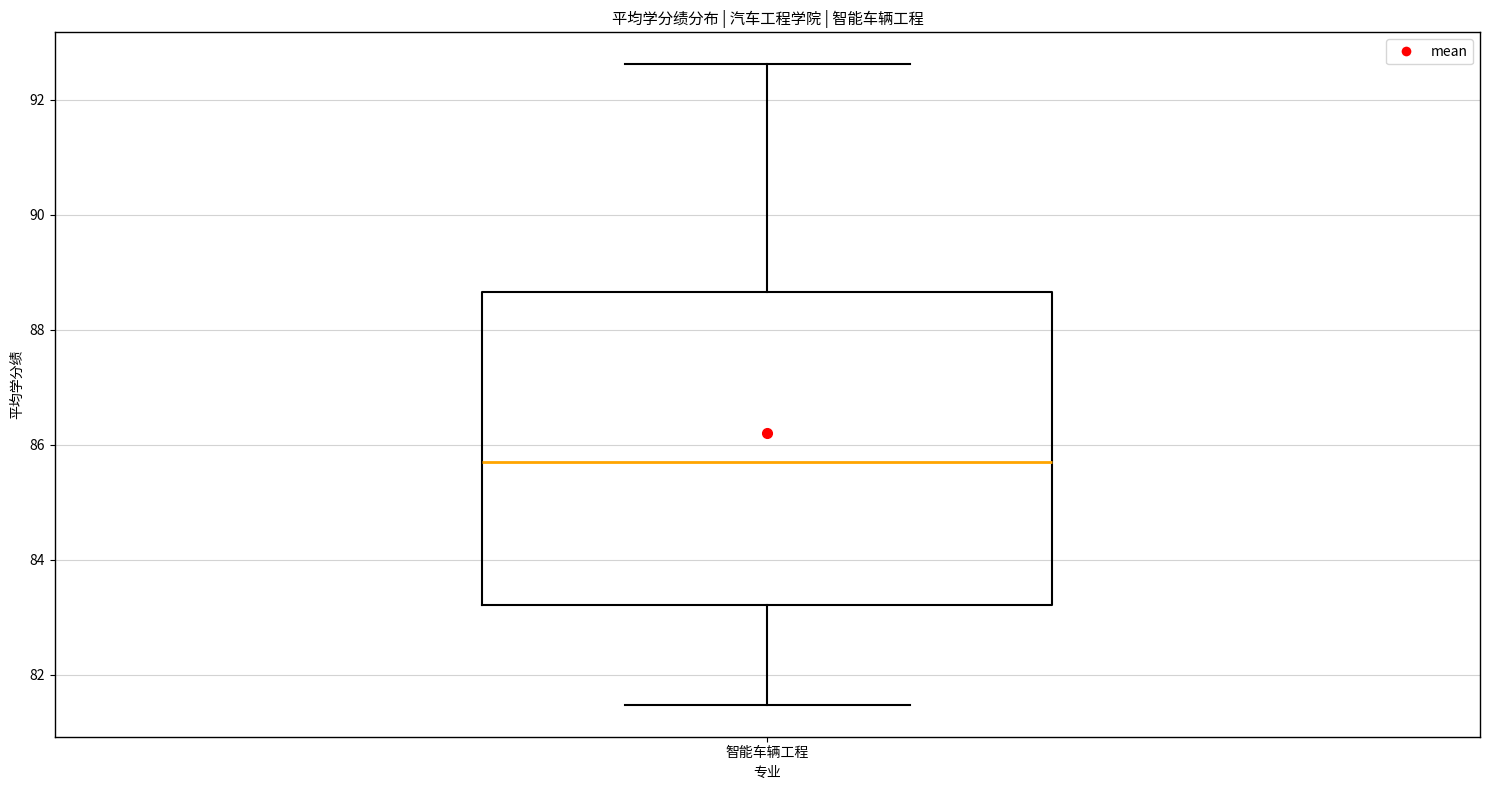

Where does the upper whisker of the box for 智能车辆工程 end on the y-axis? The values are not printed on the chart, so give them approximately, as read against the axis.

92.6